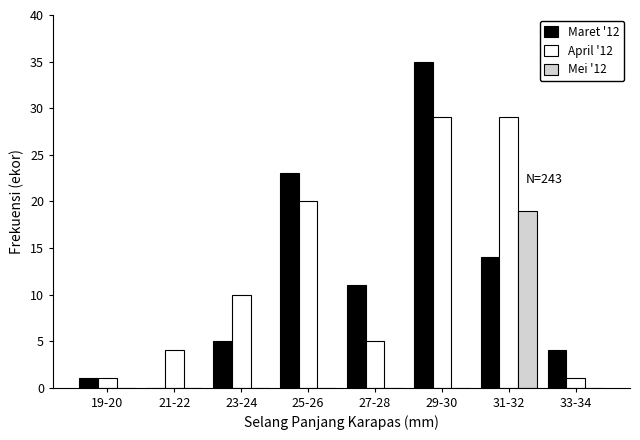

Reading left to right, list all the values displayed in this chart.

Maret '12: 19-20=1	21-22=0	23-24=5	25-26=23	27-28=11	29-30=35	31-32=14	33-34=4
April '12: 19-20=1	21-22=4	23-24=10	25-26=20	27-28=5	29-30=29	31-32=29	33-34=1
Mei '12: 19-20=0	21-22=0	23-24=0	25-26=0	27-28=0	29-30=0	31-32=19	33-34=0